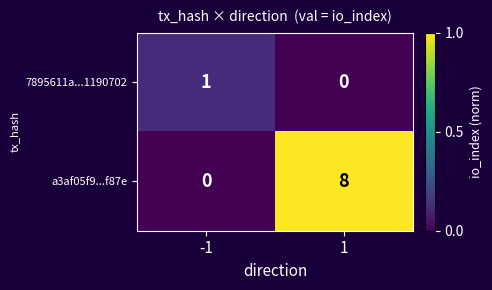

Which series has the largest range (max minus min)?

a3af05f9...f87e